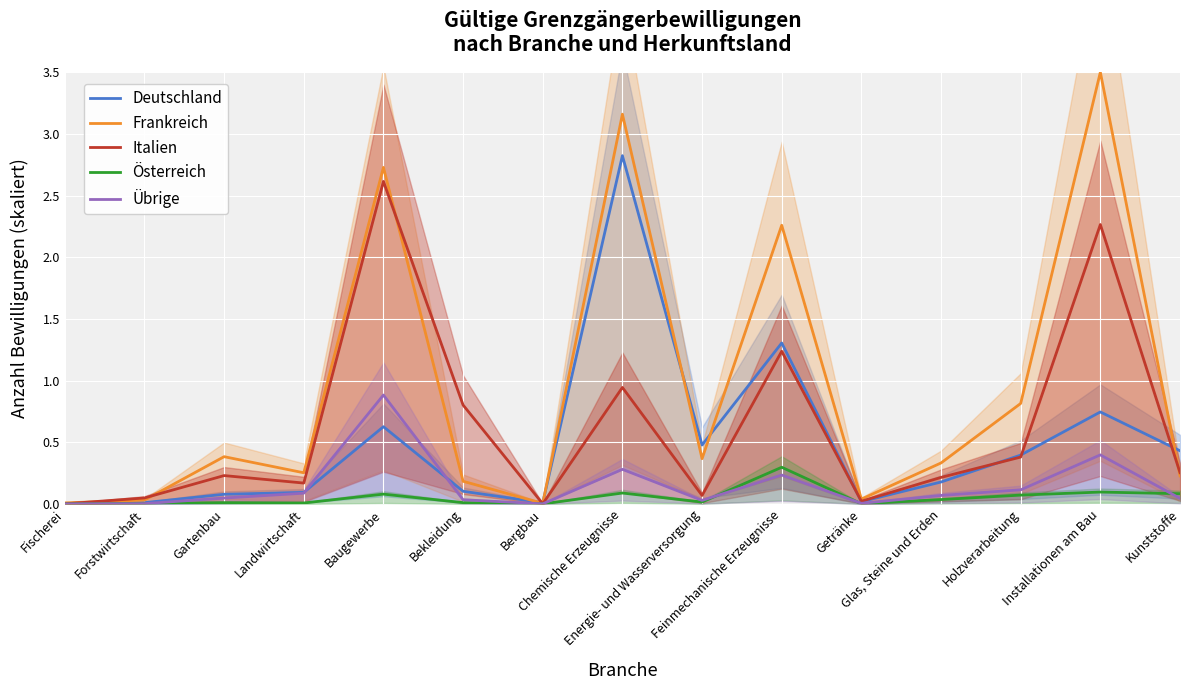

At which category is the sum across all series the highest?

Chemische Erzeugnisse